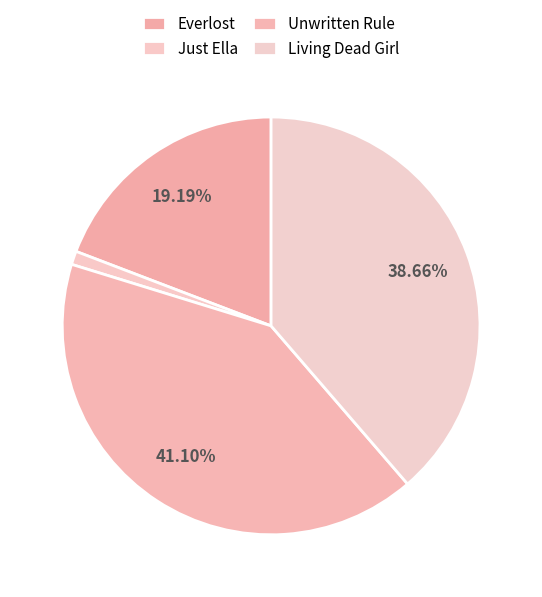

Count the number of slices in the pie.

4